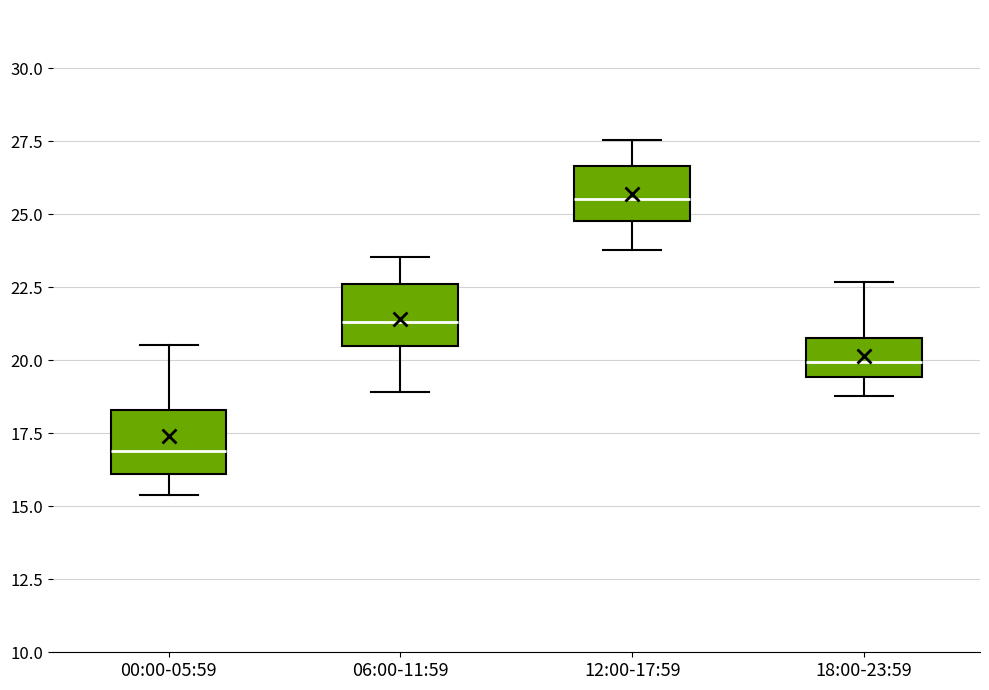

Reading left to right, transcribe this box plot: for each box, give where its median line is, the range the box spans, and where its two whiskers end, as read against the y-axis. The values are not printed on the chart, so give them approximately, as read against the axis.

00:00-05:59: median 17.0, box 16.0 to 18.5, whiskers 15.5 to 20.5
06:00-11:59: median 21.5, box 20.5 to 22.5, whiskers 19.0 to 23.5
12:00-17:59: median 25.5, box 25.0 to 26.5, whiskers 24.0 to 27.5
18:00-23:59: median 20.0, box 19.5 to 21.0, whiskers 19.0 to 22.5